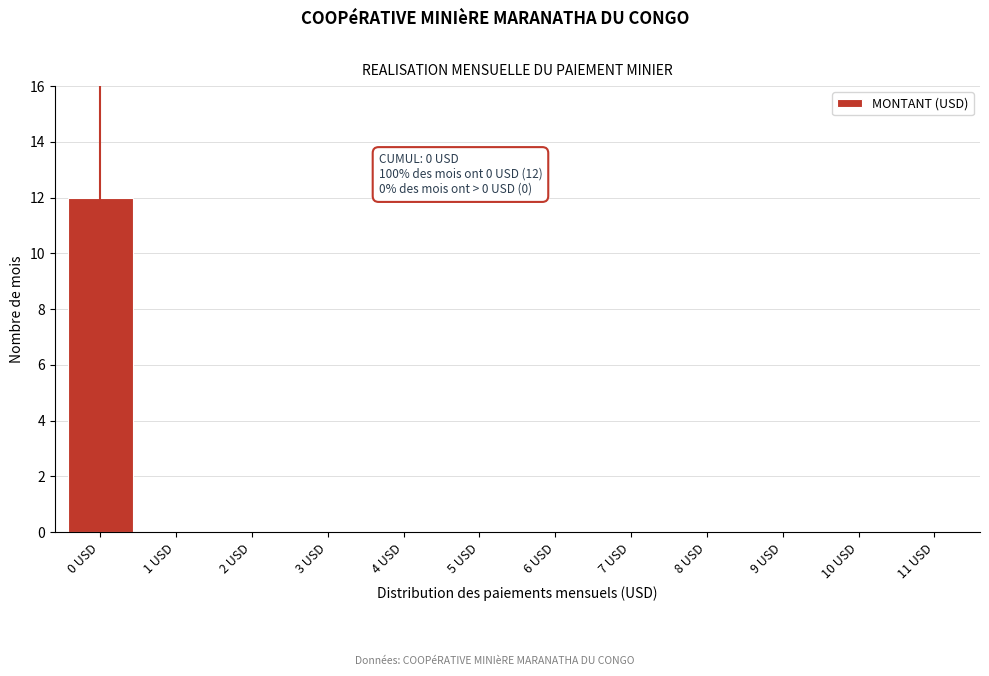

Reading right to left, transcribe all the data shown in this chart.

11 USD=0	10 USD=0	9 USD=0	8 USD=0	7 USD=0	6 USD=0	5 USD=0	4 USD=0	3 USD=0	2 USD=0	1 USD=0	0 USD=12